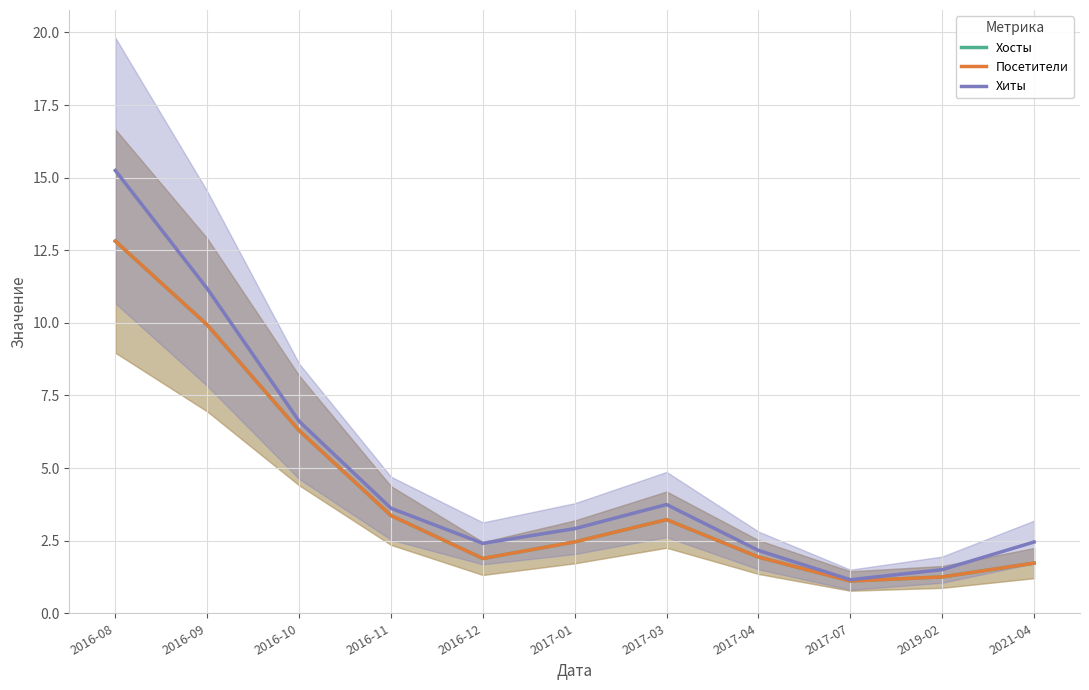

The value of Хосты at 2017-04 is 2.8. True or false?

False